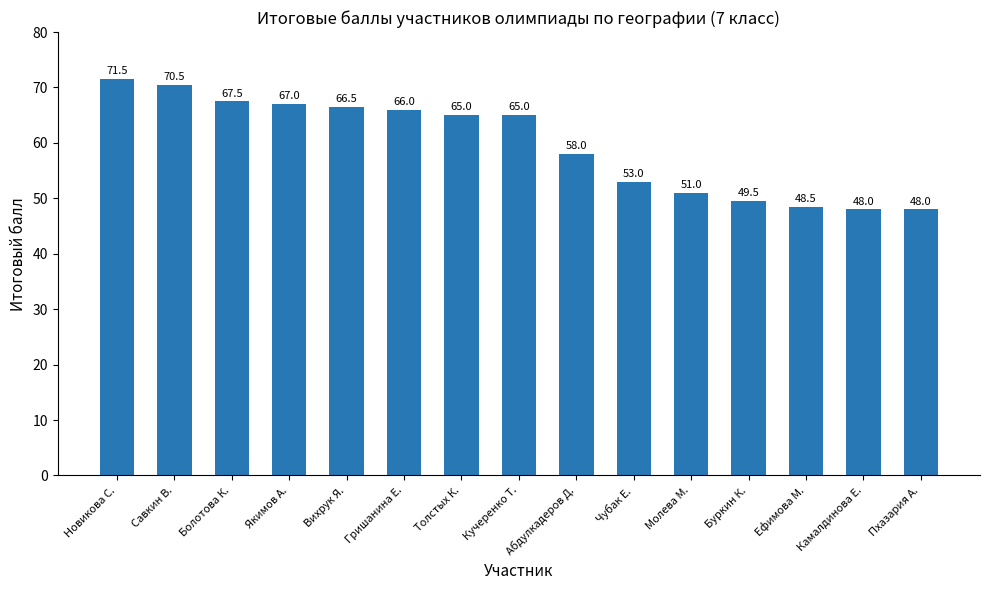

How many categories are shown in the chart?

15